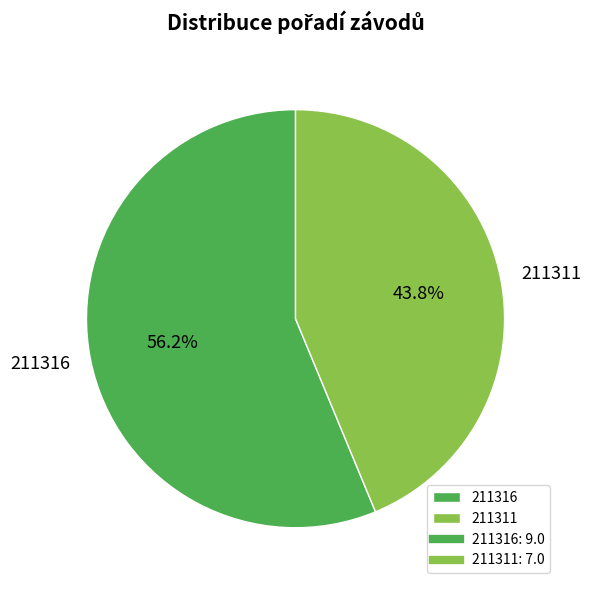

Do 211316 and 211311 together represent more than half of the pie?

Yes